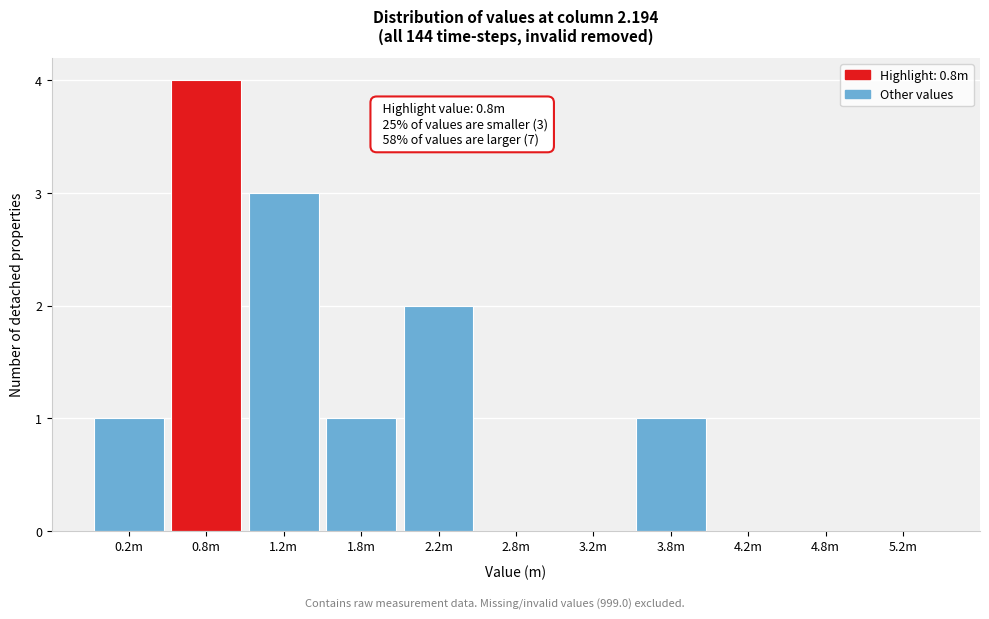

Reading left to right, what are all the values shown in this chart?

0.2m=1	0.8m=4	1.2m=3	1.8m=1	2.2m=2	2.8m=0	3.2m=0	3.8m=1	4.2m=0	4.8m=0	5.2m=0